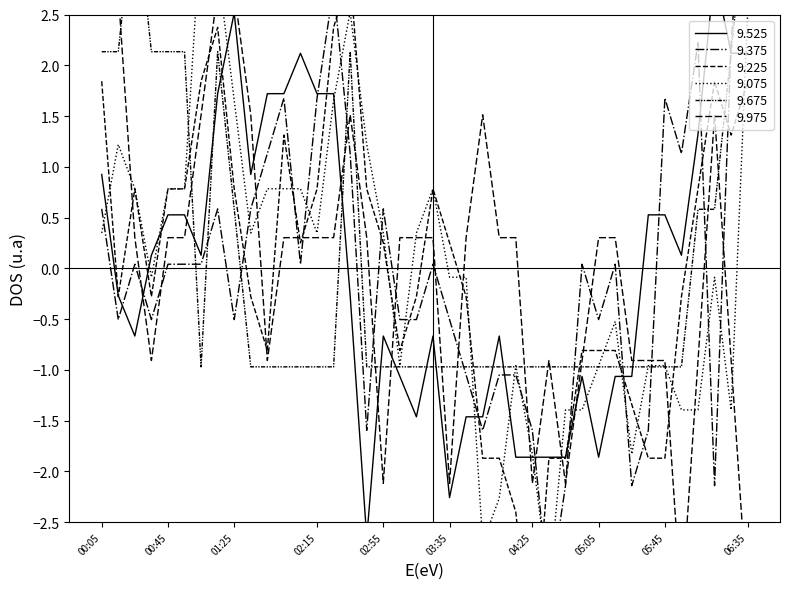

At 00:05, list the series in order from smallest to largest.

9.075, 9.375, 9.525, 9.225, 9.675, 9.975